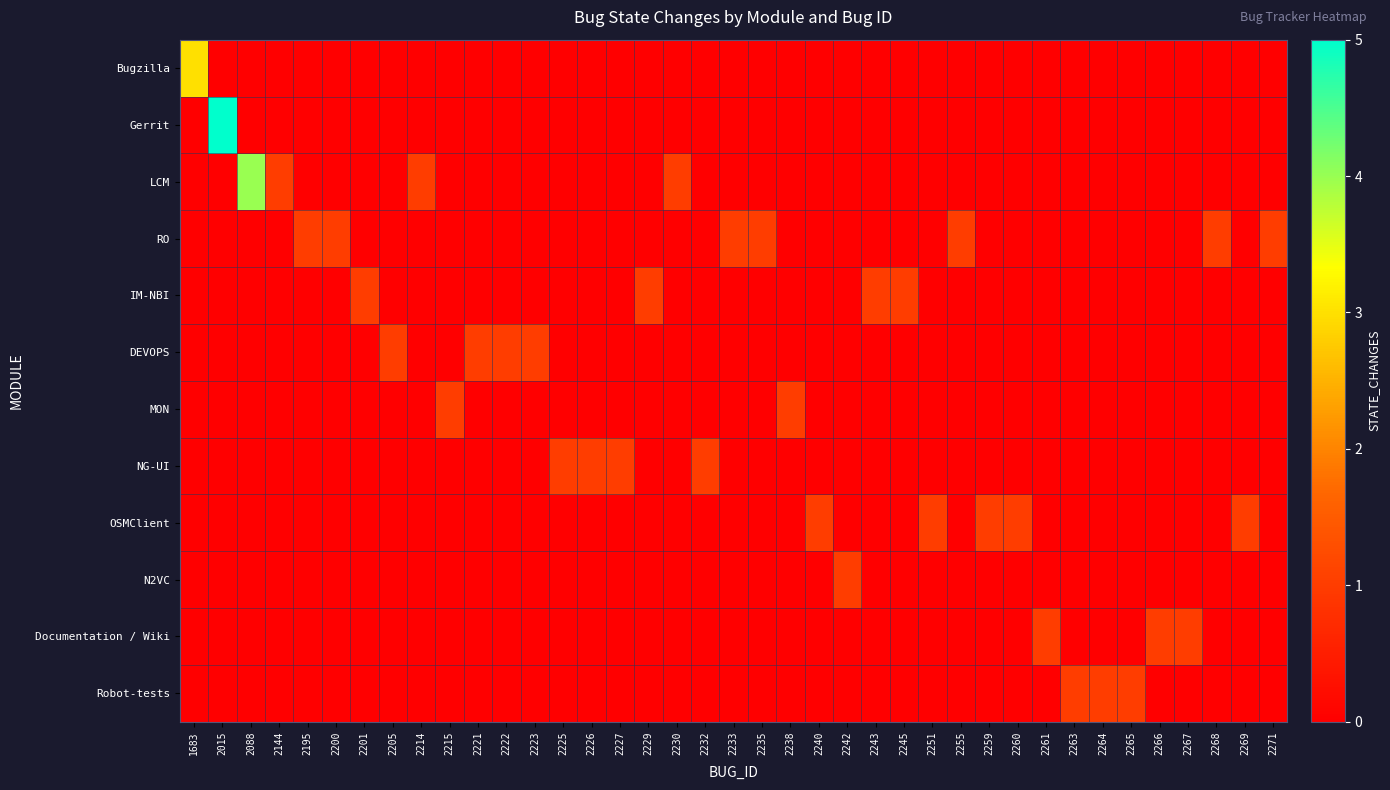

Between 2230 and 2271, which series saw the biggest shift?

LCM